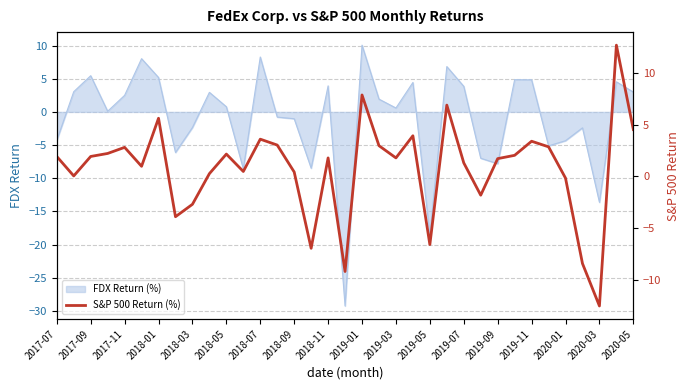

How many data points does each series have?

35